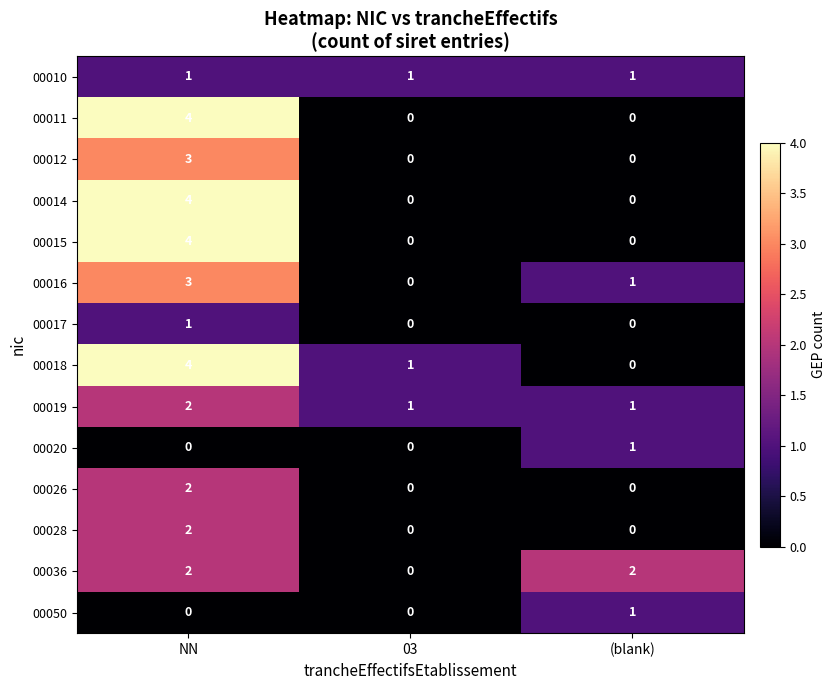

What is the difference between the maximum and second lowest values in the 00011 series?

4